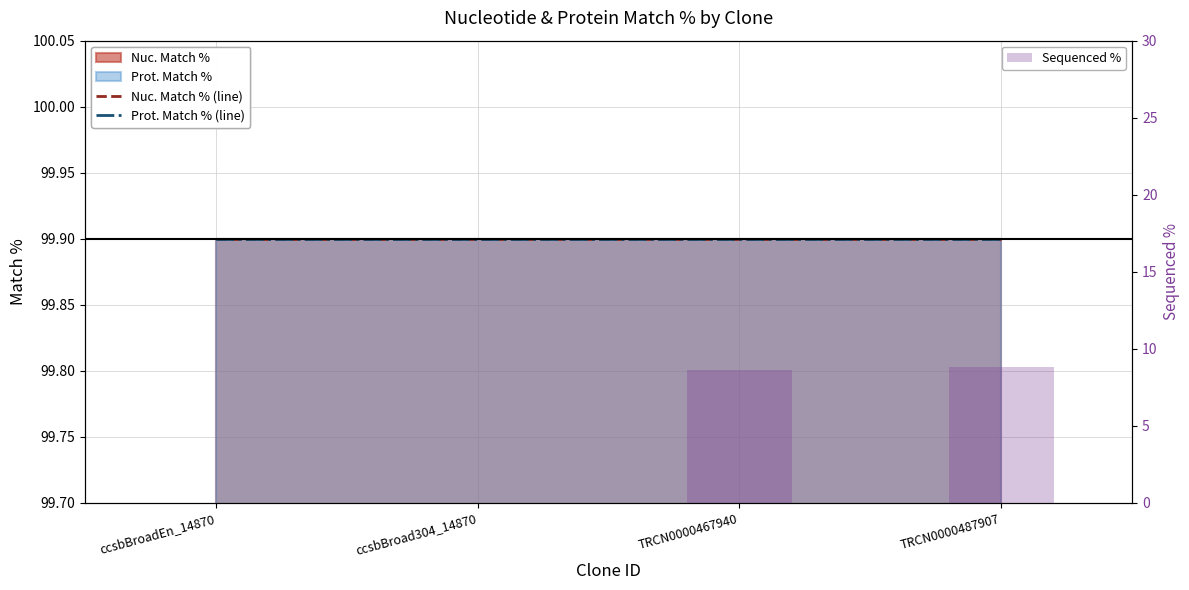

What is the highest value of the Sequenced % series?

8.8